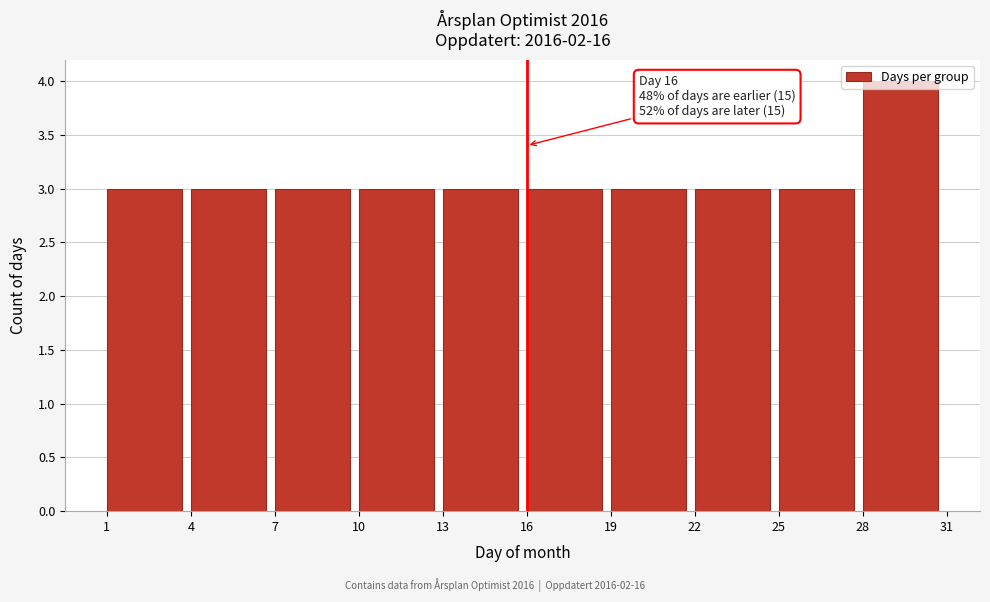

Over which range of the x-axis is the bar tallest?

28 to 31